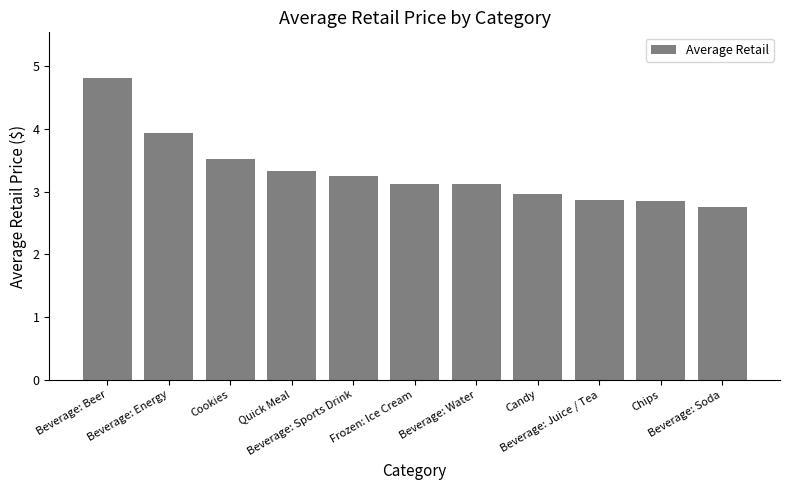

How many distinct data groups are displayed?

1